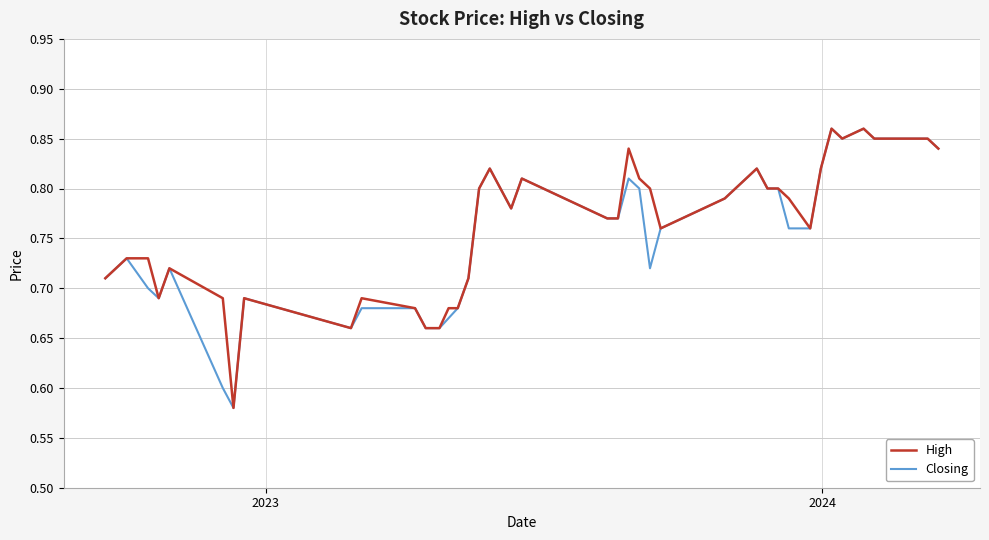

Is this an area chart (filled region under the line)?

No